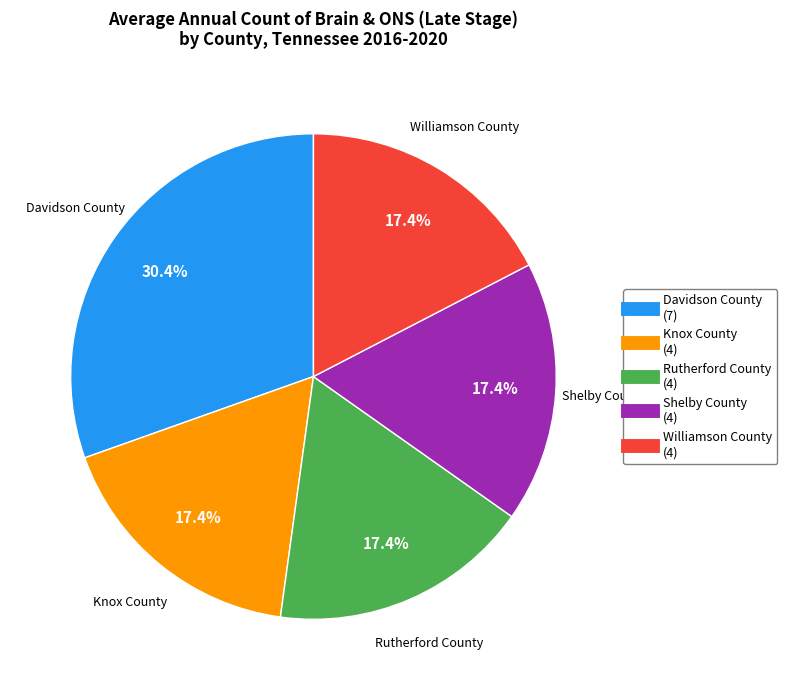

Is there a majority slice in this chart?

No